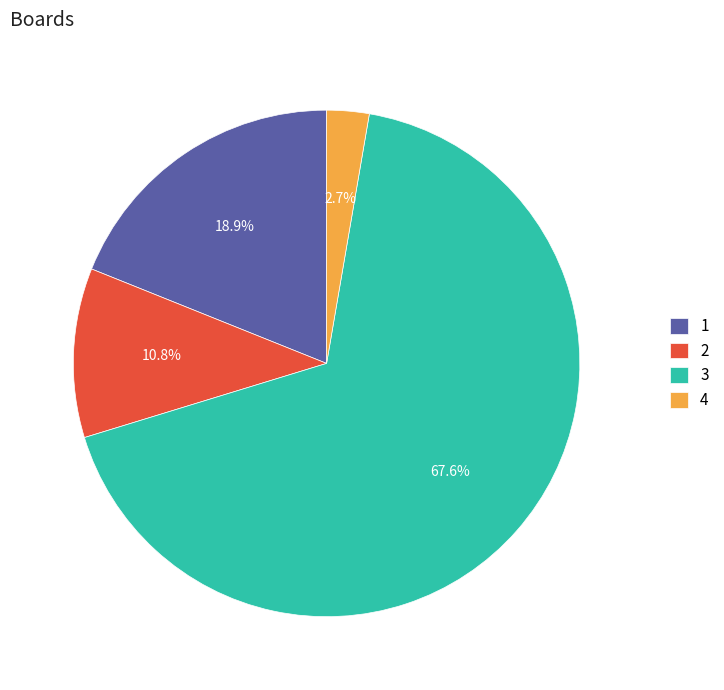

Is the sum of 3 and 2 greater than half?

Yes